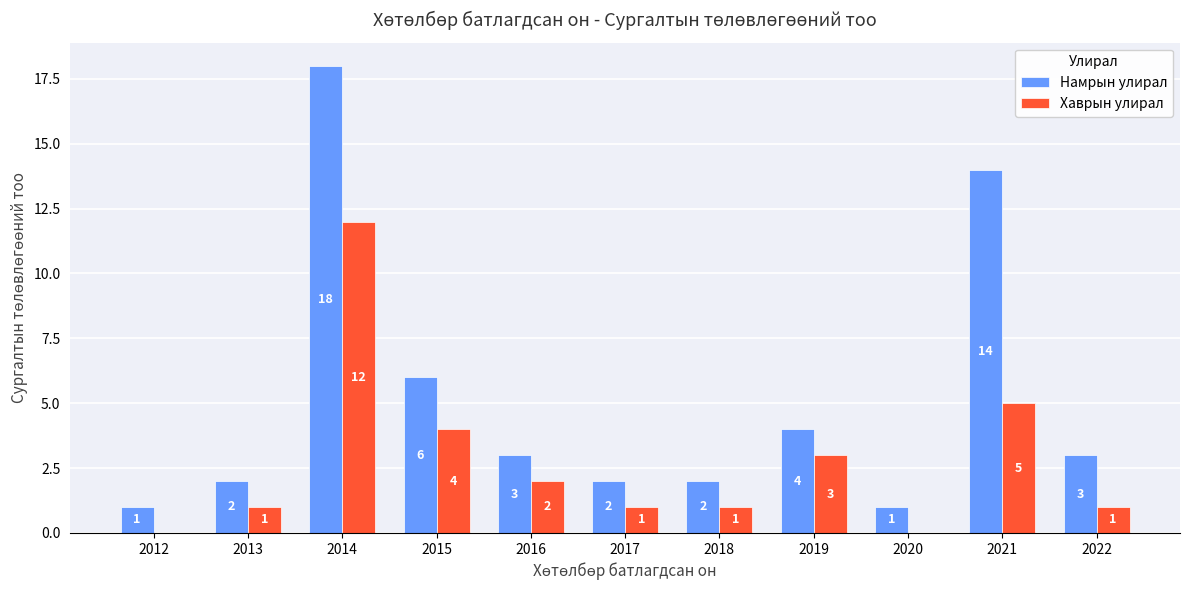

Reading right to left, what are all the values shown in this chart?

Намрын улирал: 3	14	1	4	2	2	3	6	18	2	1
Хаврын улирал: 1	5	0	3	1	1	2	4	12	1	0